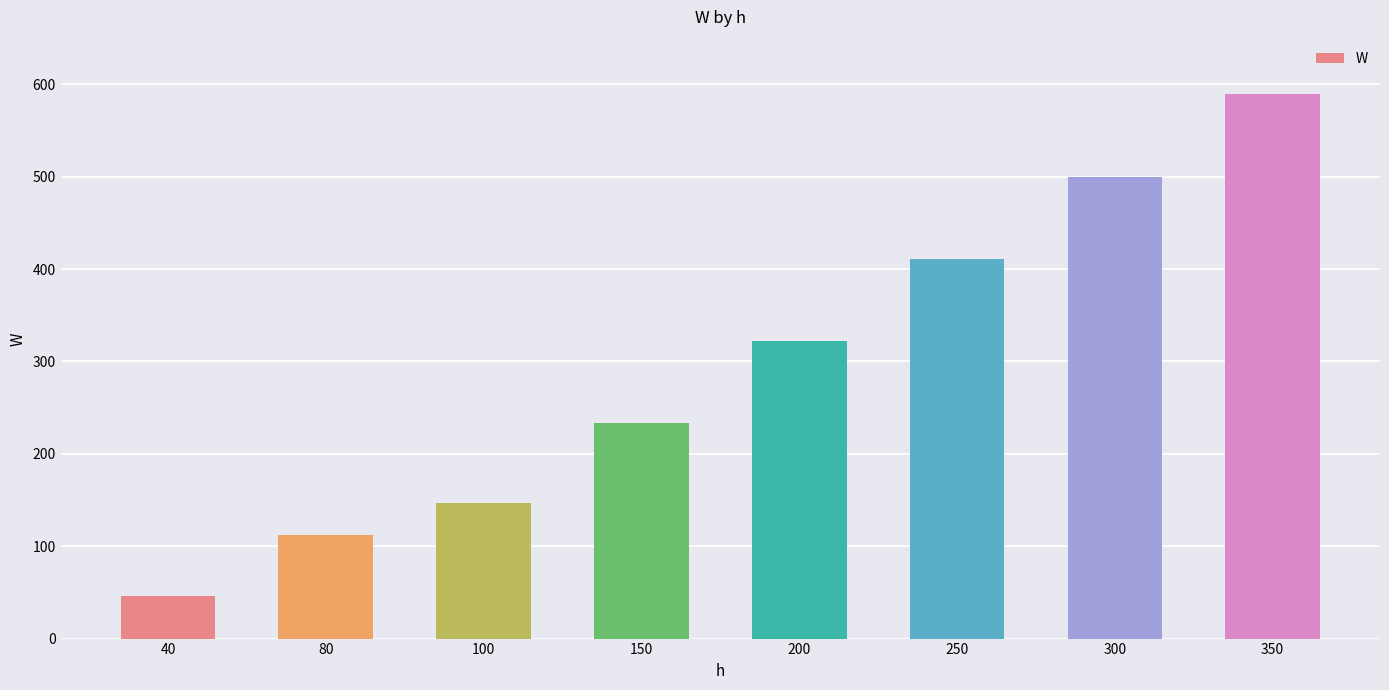

What is the sum of the values at 150 and 80?

346.2